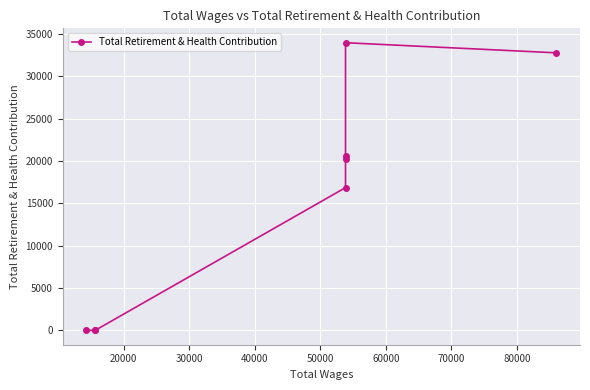

What is the value of the 4th point from the left?

16847